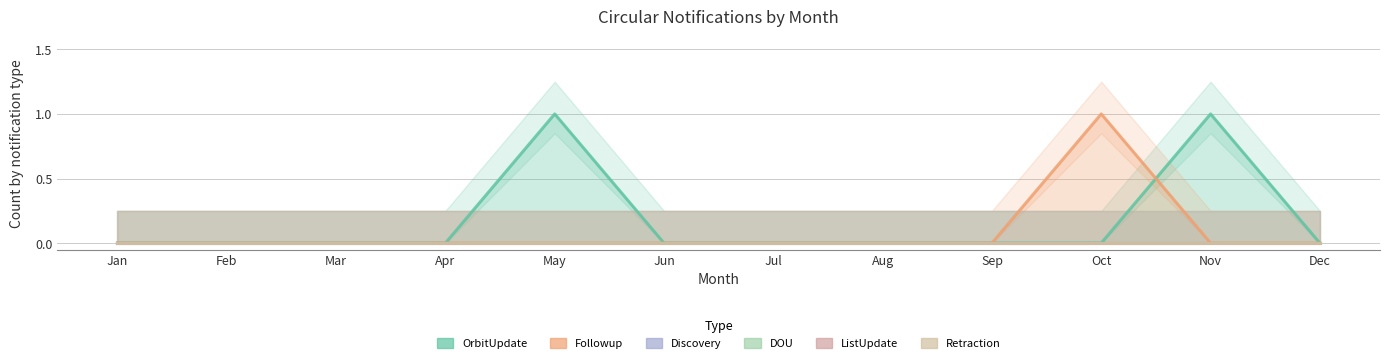

Where is Retraction nearest to the value 0?

Jan